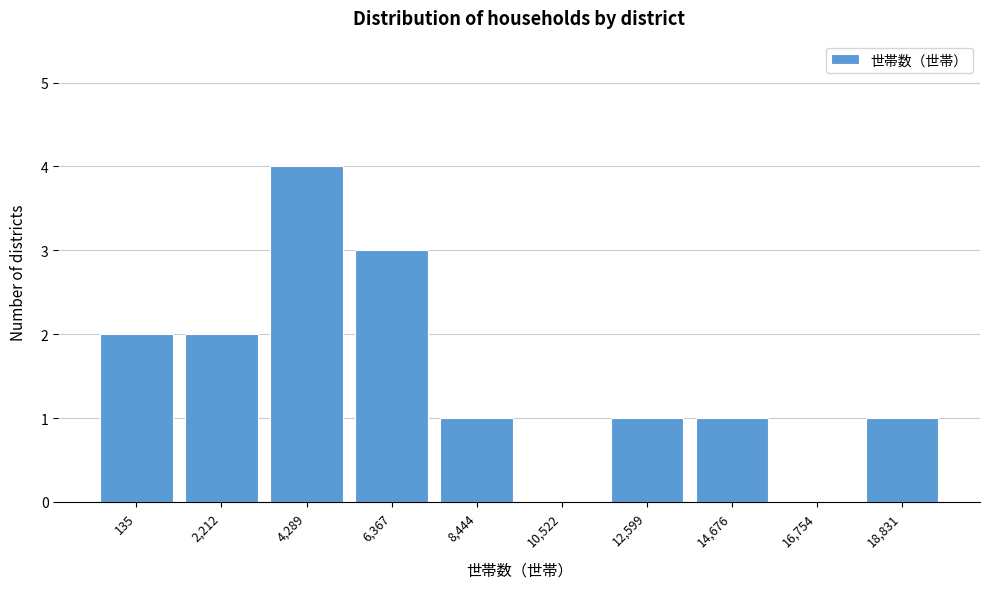

Reading left to right, what are all the values shown in this chart?

135=2	2,212=2	4,289=4	6,367=3	8,444=1	10,522=0	12,599=1	14,676=1	16,754=0	18,831=1